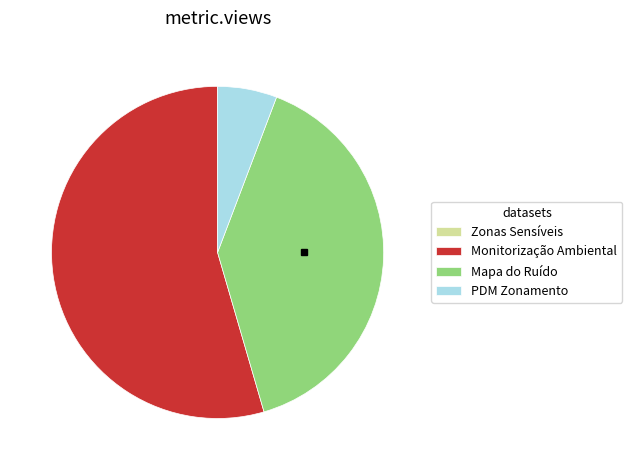

Which slice represents more than half of the pie?

Monitorização Ambiental